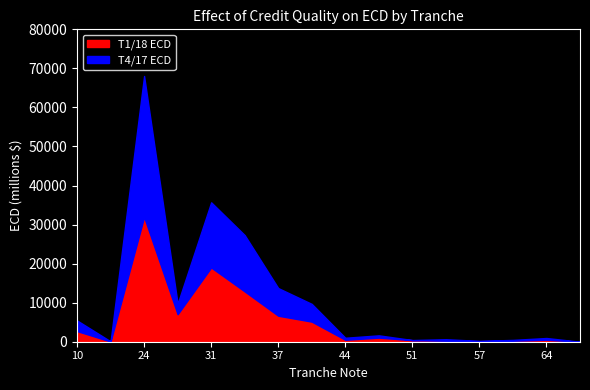

What are all the series names shown in the legend?

T1/18 ECD, T4/17 ECD